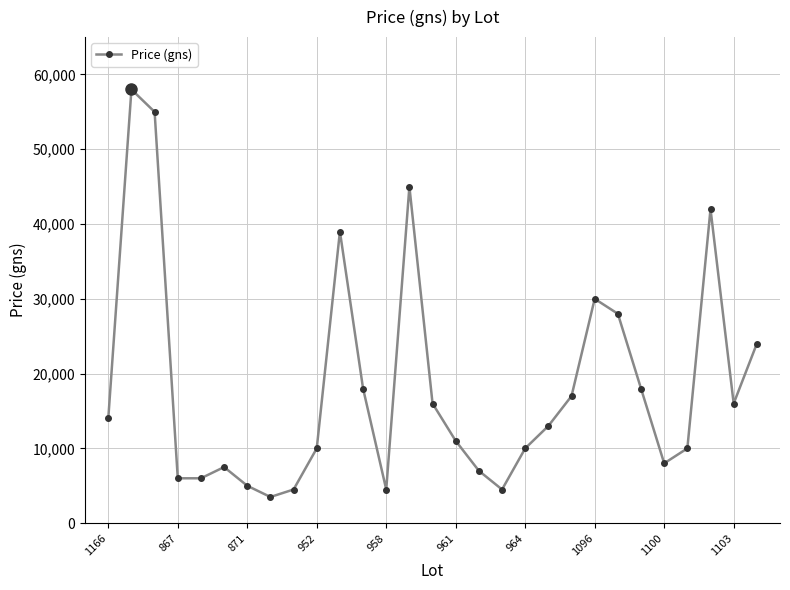

True or false: the data has more than 1 interior local peaks.

True